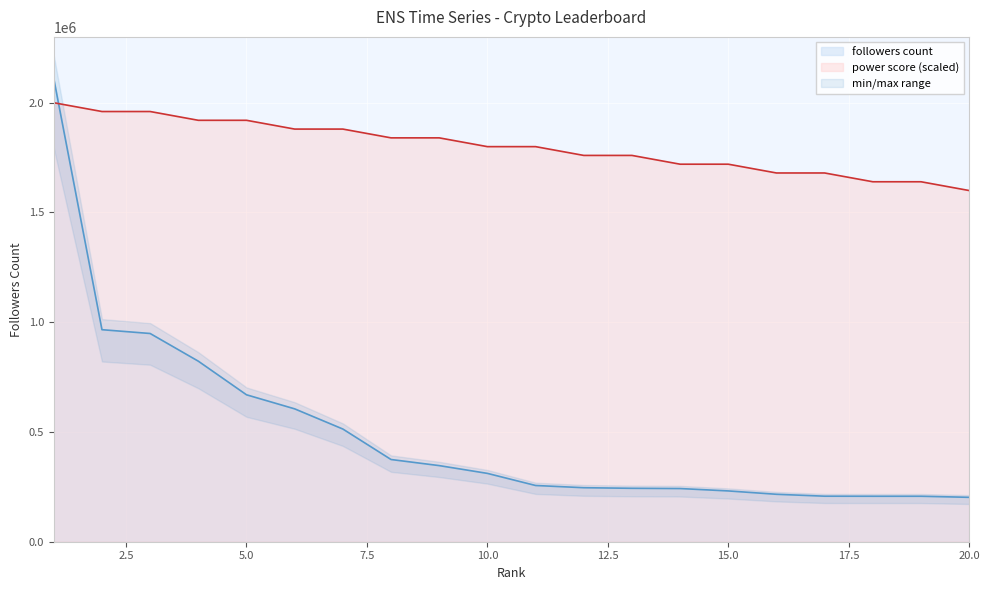

What is the maximum value shown in the chart?

2109766